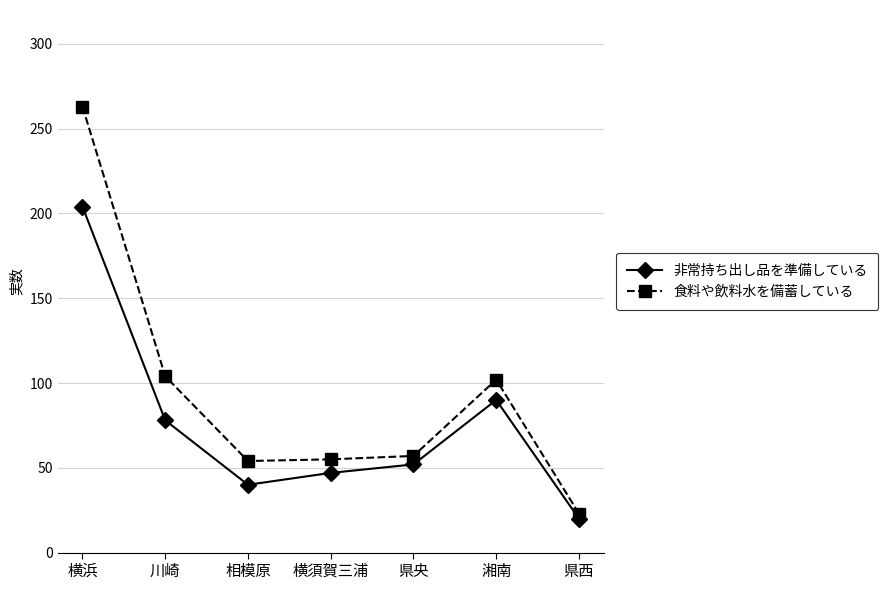

At which label does 食料や飲料水を備蓄している reach its peak?

横浜